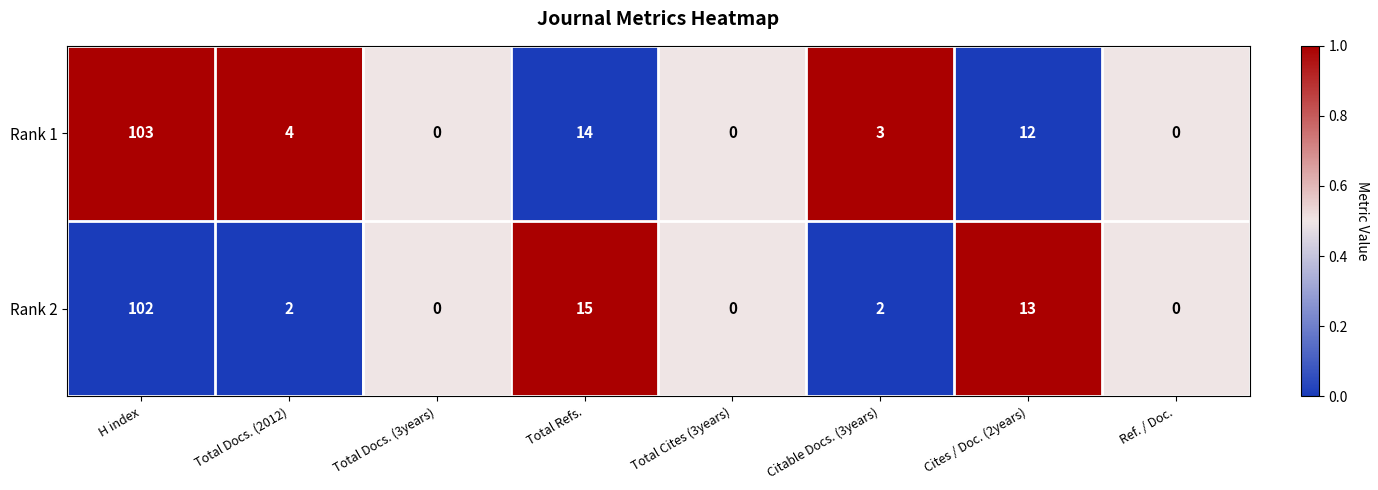

Reading left to right, list all the values displayed in this chart.

Rank 1: 103	4	0	14	0	3	12	0
Rank 2: 102	2	0	15	0	2	13	0